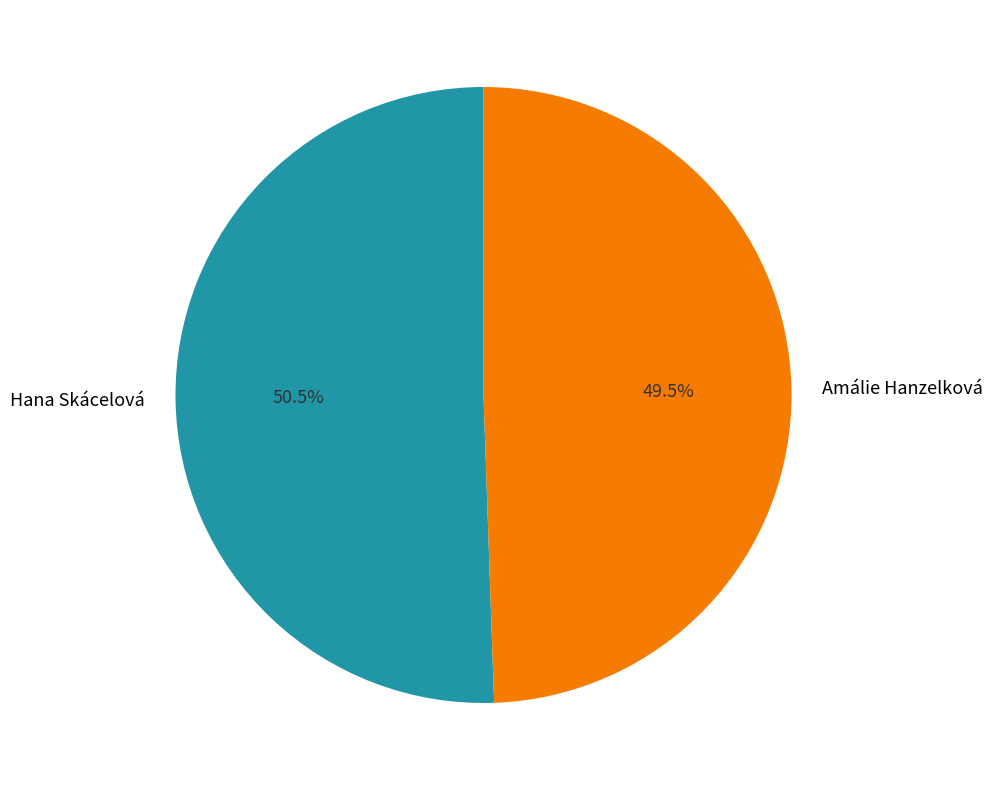

Approximately how many times larger is the value at Hana Skácelová compared to Amálie Hanzelková?

1.0